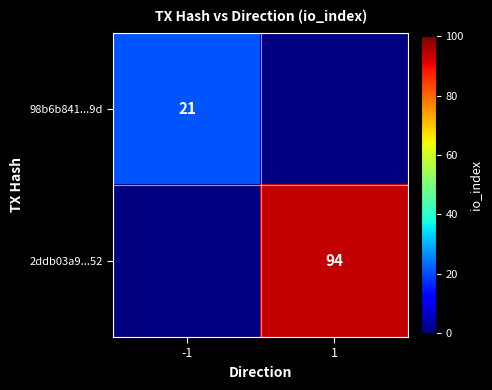

What is the smallest value displayed?

21.0